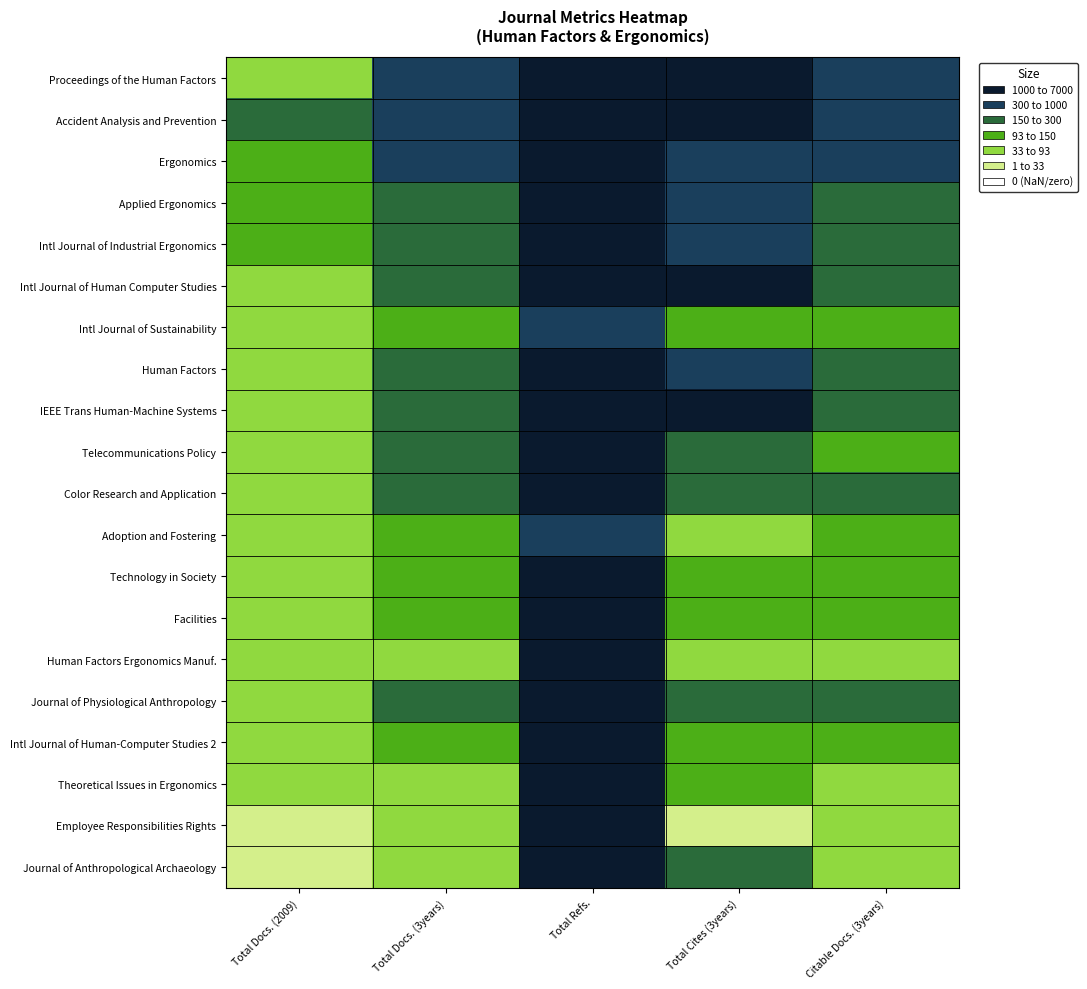

Reading right to left, extract all data points from this chart.

Proceedings of the Human Factors: Citable Docs. (3years)=364	Total Cites (3years)=6098	Total Refs.=1356	Total Docs. (3years)=423	Total Docs. (2009)=55
Accident Analysis and Prevention: Citable Docs. (3years)=552	Total Cites (3years)=1395	Total Refs.=5692	Total Docs. (3years)=552	Total Docs. (2009)=161
Ergonomics: Citable Docs. (3years)=355	Total Cites (3years)=828	Total Refs.=5617	Total Docs. (3years)=365	Total Docs. (2009)=131
Applied Ergonomics: Citable Docs. (3years)=250	Total Cites (3years)=531	Total Refs.=4360	Total Docs. (3years)=257	Total Docs. (2009)=126
Intl Journal of Industrial Ergonomics: Citable Docs. (3years)=283	Total Cites (3years)=455	Total Refs.=3970	Total Docs. (3years)=293	Total Docs. (2009)=117
Intl Journal of Human Computer Studies: Citable Docs. (3years)=211	Total Cites (3years)=1017	Total Refs.=3365	Total Docs. (3years)=219	Total Docs. (2009)=77
Intl Journal of Sustainability: Citable Docs. (3years)=113	Total Cites (3years)=139	Total Refs.=766	Total Docs. (3years)=123	Total Docs. (2009)=76
Human Factors: Citable Docs. (3years)=242	Total Cites (3years)=674	Total Refs.=2580	Total Docs. (3years)=248	Total Docs. (2009)=64
IEEE Trans Human-Machine Systems: Citable Docs. (3years)=263	Total Cites (3years)=1052	Total Refs.=2195	Total Docs. (3years)=272	Total Docs. (2009)=57
Telecommunications Policy: Citable Docs. (3years)=132	Total Cites (3years)=272	Total Refs.=2098	Total Docs. (3years)=155	Total Docs. (2009)=54
Color Research and Application: Citable Docs. (3years)=165	Total Cites (3years)=187	Total Refs.=1084	Total Docs. (3years)=195	Total Docs. (2009)=53
Adoption and Fostering: Citable Docs. (3years)=97	Total Cites (3years)=47	Total Refs.=617	Total Docs. (3years)=146	Total Docs. (2009)=45
Technology in Society: Citable Docs. (3years)=123	Total Cites (3years)=125	Total Refs.=1379	Total Docs. (3years)=125	Total Docs. (2009)=45
Facilities: Citable Docs. (3years)=129	Total Cites (3years)=93	Total Refs.=1181	Total Docs. (3years)=141	Total Docs. (2009)=44
Human Factors Ergonomics Manuf.: Citable Docs. (3years)=89	Total Cites (3years)=63	Total Refs.=1148	Total Docs. (3years)=90	Total Docs. (2009)=38
Journal of Physiological Anthropology: Citable Docs. (3years)=157	Total Cites (3years)=180	Total Refs.=1096	Total Docs. (3years)=157	Total Docs. (2009)=36
Intl Journal of Human-Computer Studies 2: Citable Docs. (3years)=95	Total Cites (3years)=143	Total Refs.=1737	Total Docs. (3years)=101	Total Docs. (2009)=34
Theoretical Issues in Ergonomics: Citable Docs. (3years)=83	Total Cites (3years)=123	Total Refs.=1480	Total Docs. (3years)=86	Total Docs. (2009)=33
Employee Responsibilities Rights: Citable Docs. (3years)=58	Total Cites (3years)=27	Total Refs.=1154	Total Docs. (3years)=72	Total Docs. (2009)=31
Journal of Anthropological Archaeology: Citable Docs. (3years)=89	Total Cites (3years)=175	Total Refs.=3188	Total Docs. (3years)=91	Total Docs. (2009)=30